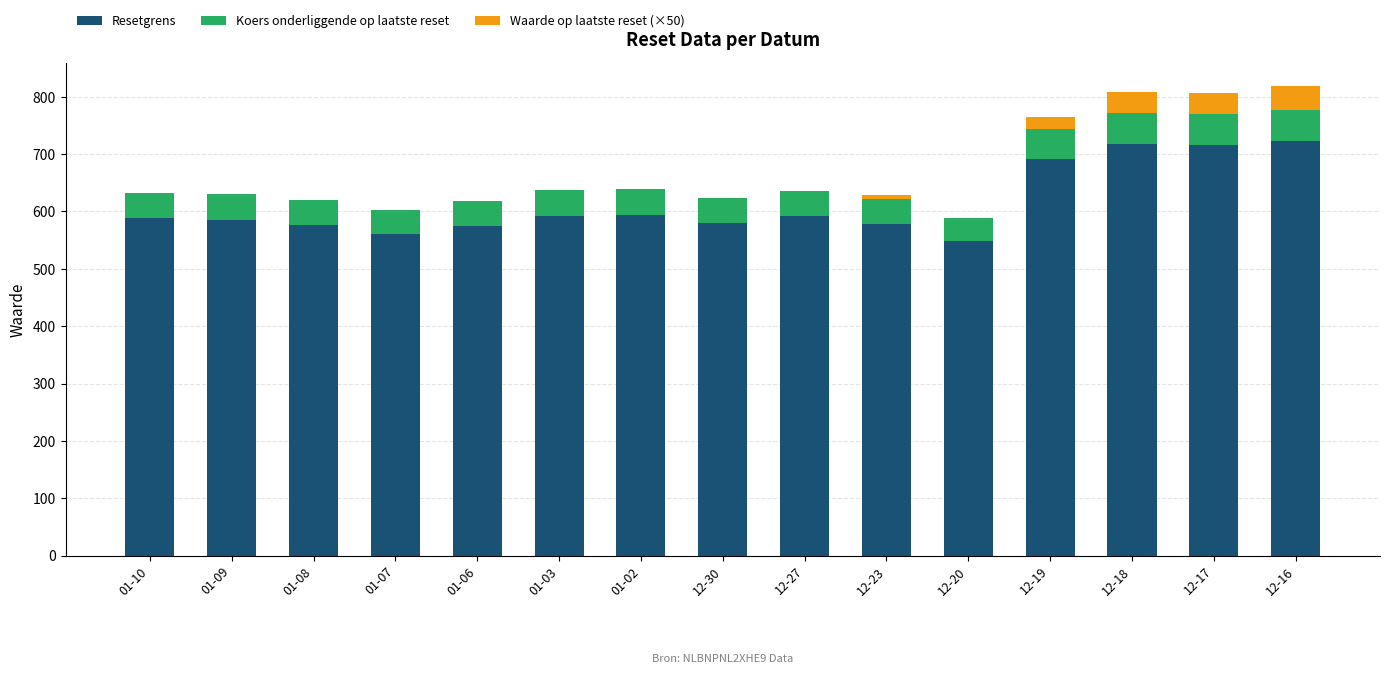

What is the total value across all series at 12-16?

818.8